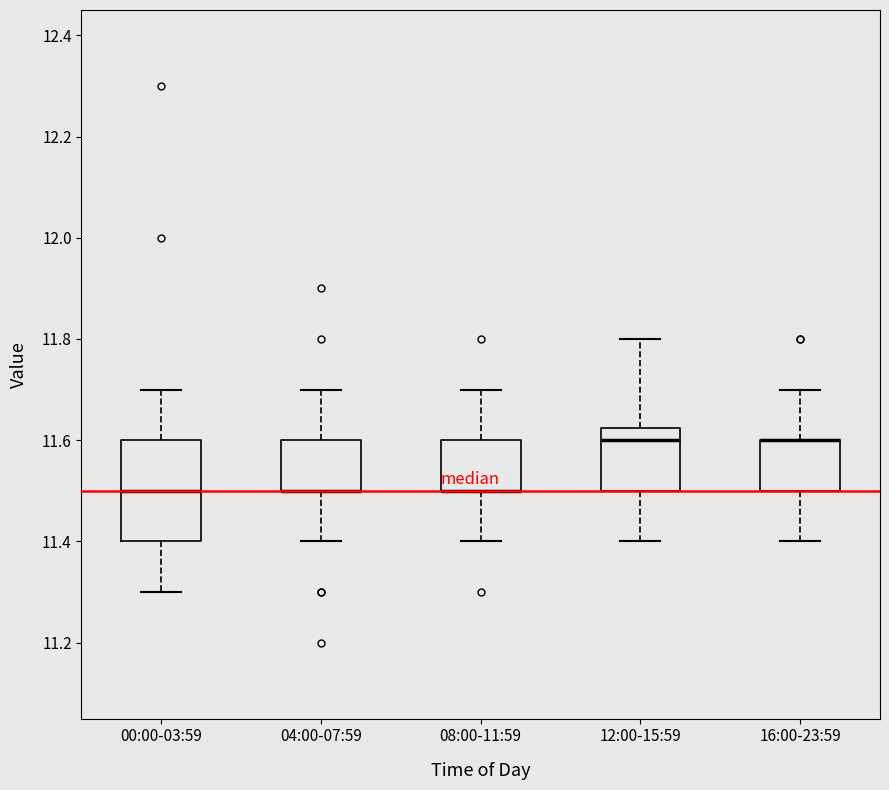

Reading left to right, transcribe this box plot: for each box, give where its median line is, the range the box spans, and where its two whiskers end, as read against the y-axis. The values are not printed on the chart, so give them approximately, as read against the axis.

00:00-03:59: median 11.50, box 11.40 to 11.60, whiskers 11.30 to 11.70
04:00-07:59: median 11.50 (drawn on the box's lower edge), box 11.50 to 11.60, whiskers 11.40 to 11.70
08:00-11:59: median 11.50 (drawn on the box's lower edge), box 11.50 to 11.60, whiskers 11.40 to 11.70
12:00-15:59: median 11.60, box 11.50 to 11.62, whiskers 11.40 to 11.80
16:00-23:59: median 11.60 (drawn on the box's upper edge), box 11.50 to 11.60, whiskers 11.40 to 11.70